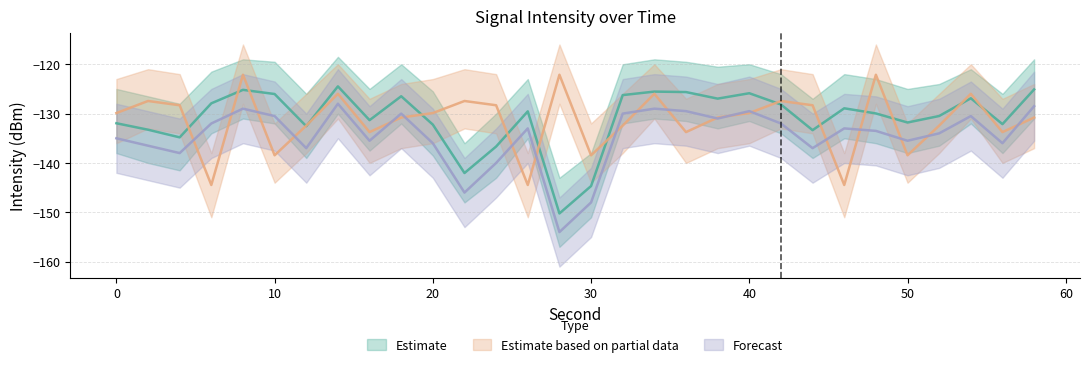

True or false: Estimate based on partial data has a value of -228.7 at 6.

False